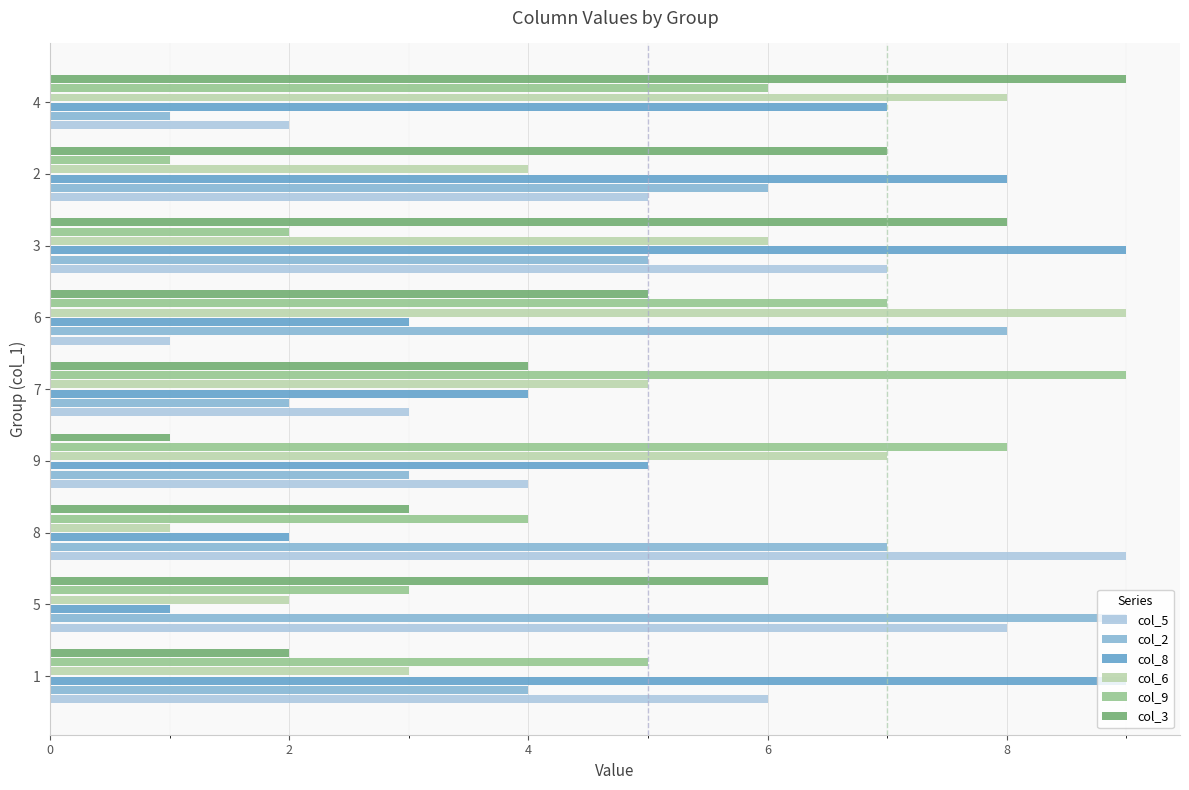

The col_2 series shows 2 at 4. True or false?

False